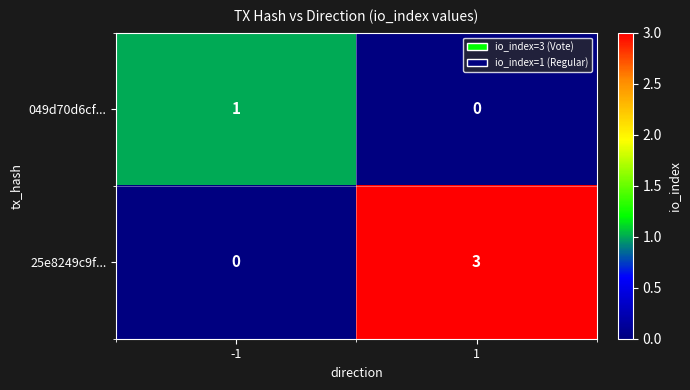

The 25e8249c9f... series shows 5 at 1. True or false?

False